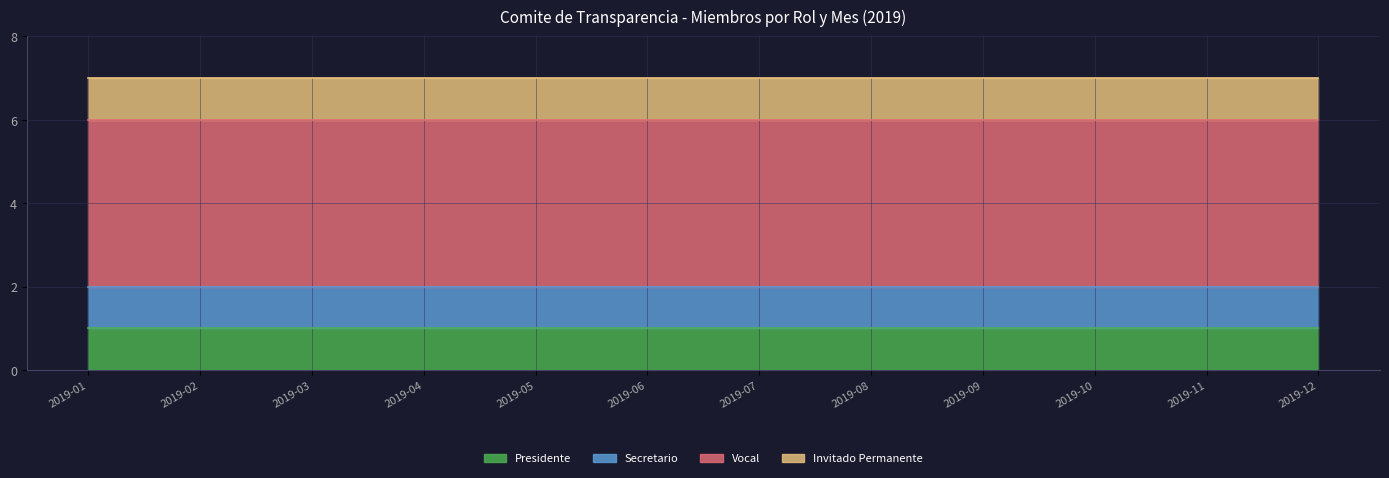

At how many categories does at least one series exceed 3?

12